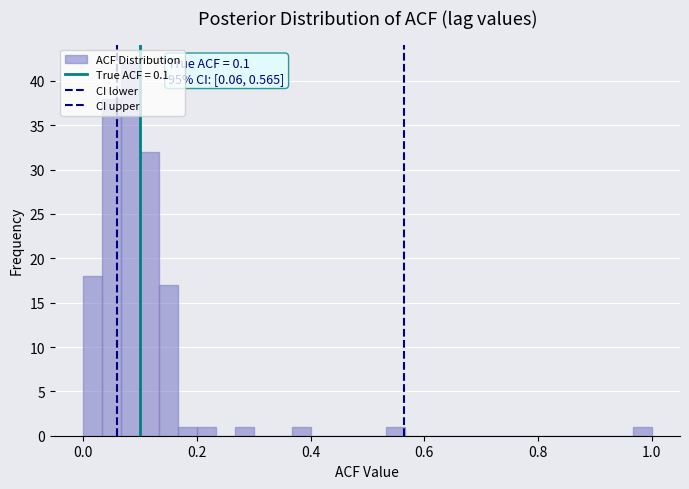

Around what value on the x-axis is the tallest bar? Give the approximate position of its centre, as read against the axis.

0.08